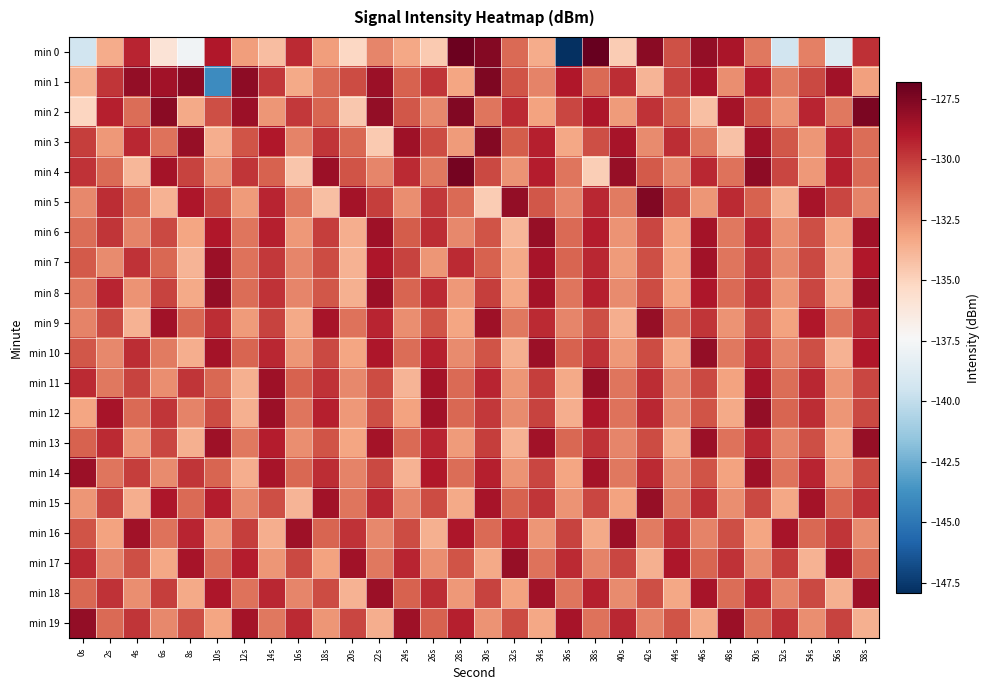

What is the total value across all series at 0s?

-2631.6